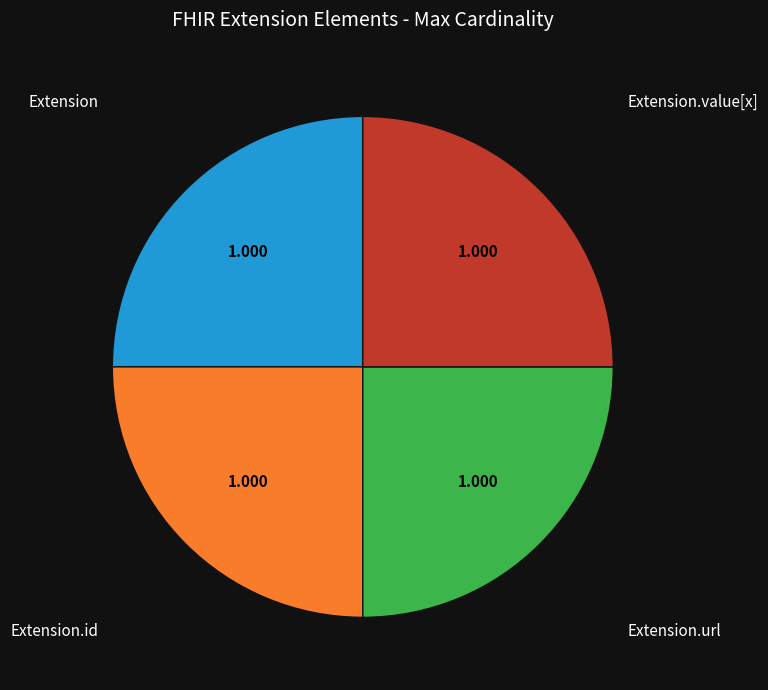

Count the number of slices in the pie.

4